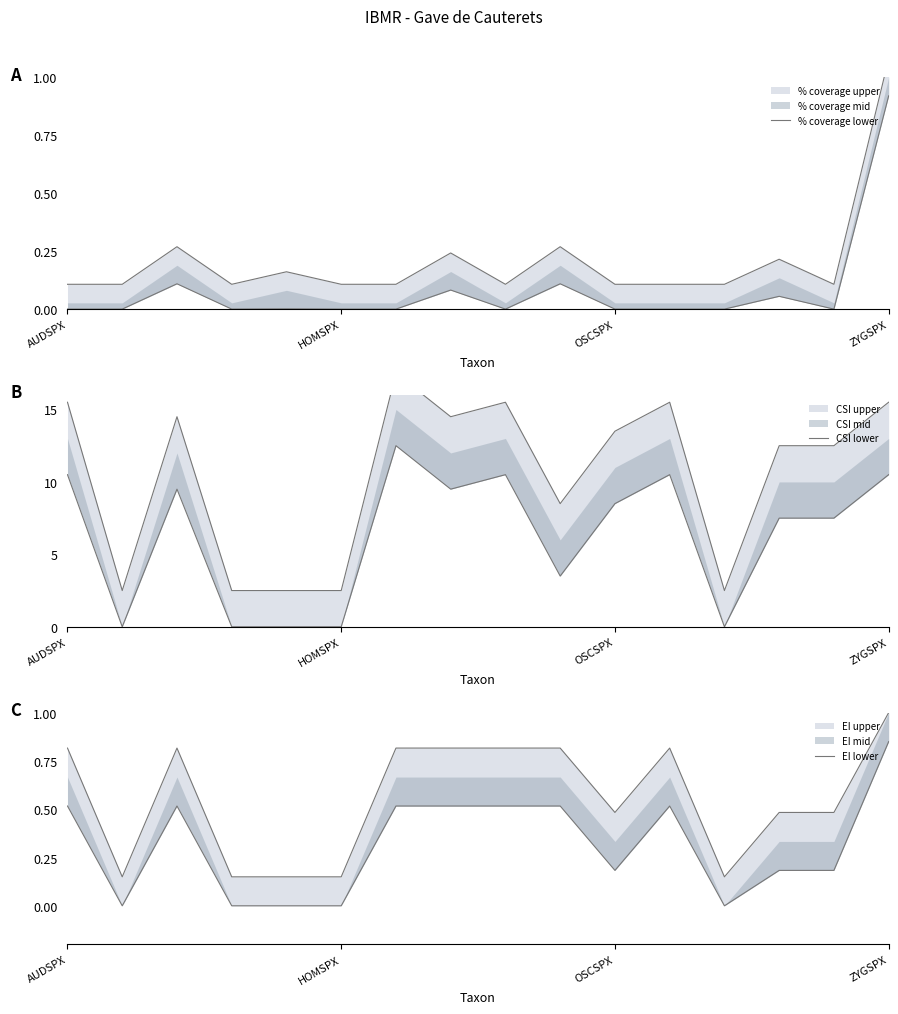

What is the difference between the second highest and second lowest values in the CSI lower series?

10.5